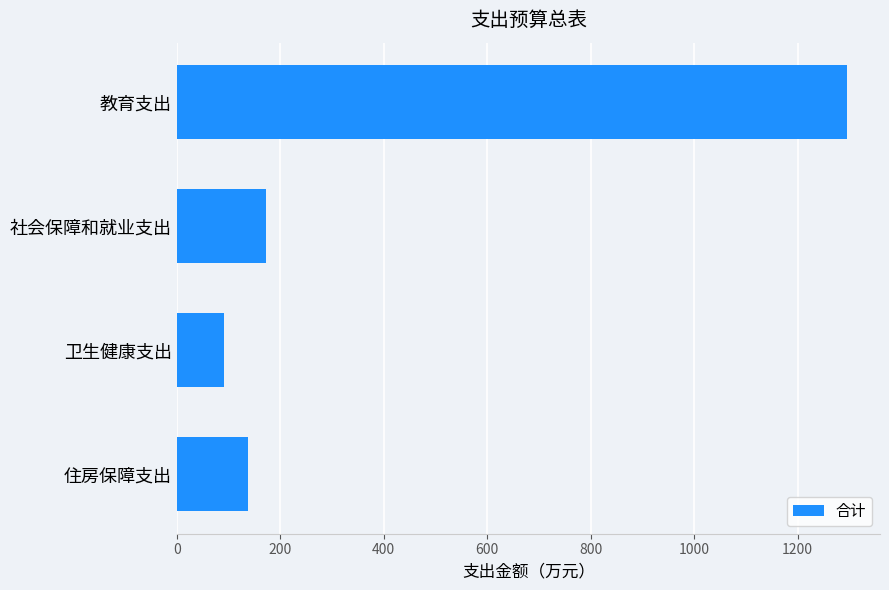

Reading top to bottom, list all the values displayed in this chart.

教育支出=1294.8	社会保障和就业支出=172.7	卫生健康支出=90.6	住房保障支出=138.5